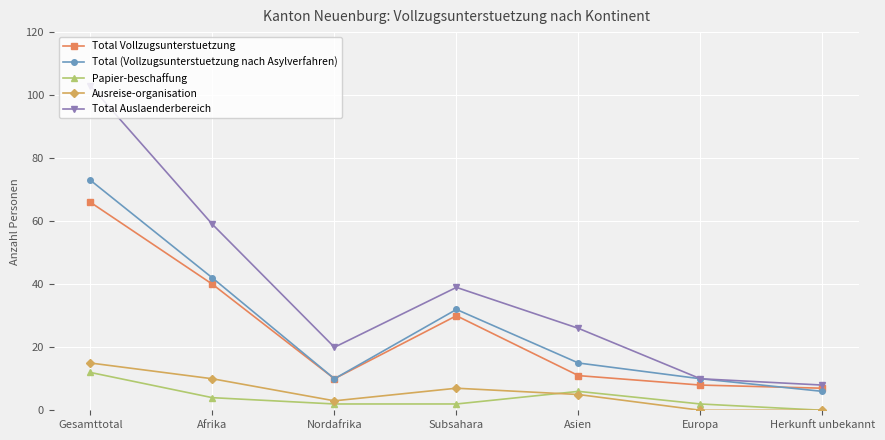

Where does the Total (Vollzugsunterstuetzung nach Asylverfahren) series first go above 15?

Gesamttotal